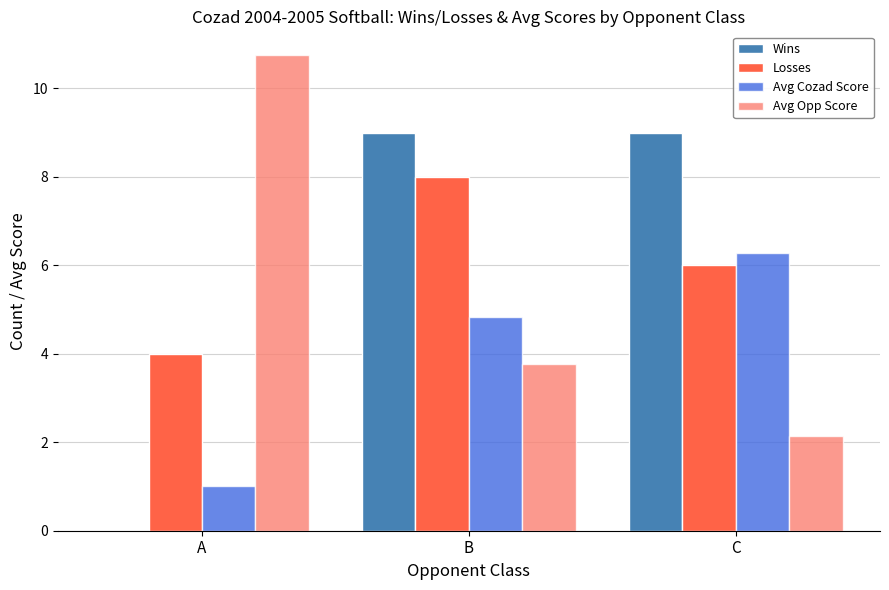

Reading right to left, list all the values displayed in this chart.

Wins: 9.0	9.0	0.0
Losses: 6.0	8.0	4.0
Avg Cozad Score: 6.3	4.8	1.0
Avg Opp Score: 2.1	3.8	10.8